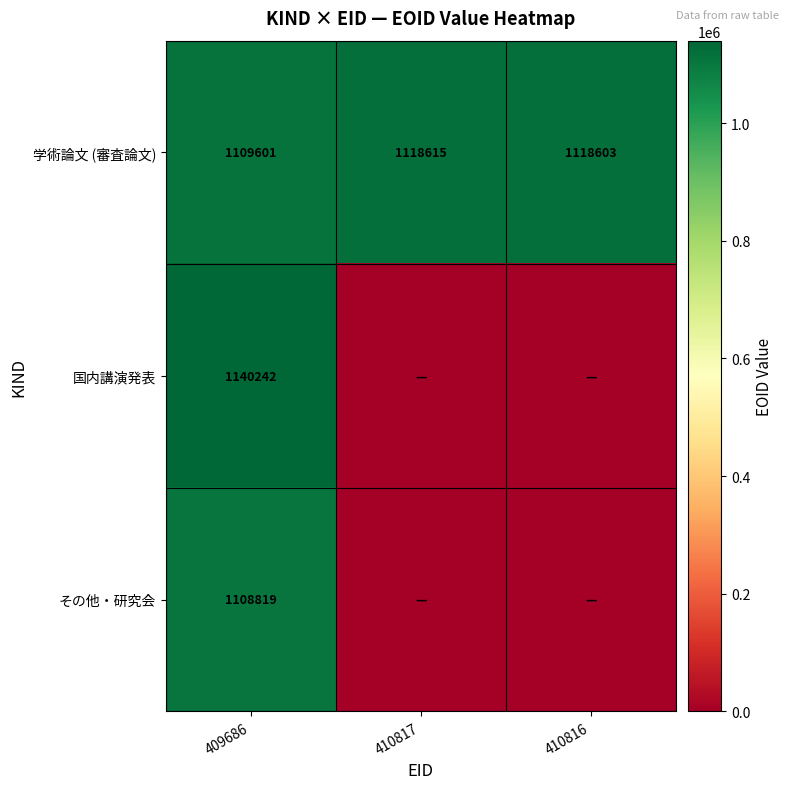

Rank the categories by 学術論文 (審査論文) value from lowest to highest.

409686, 410816, 410817